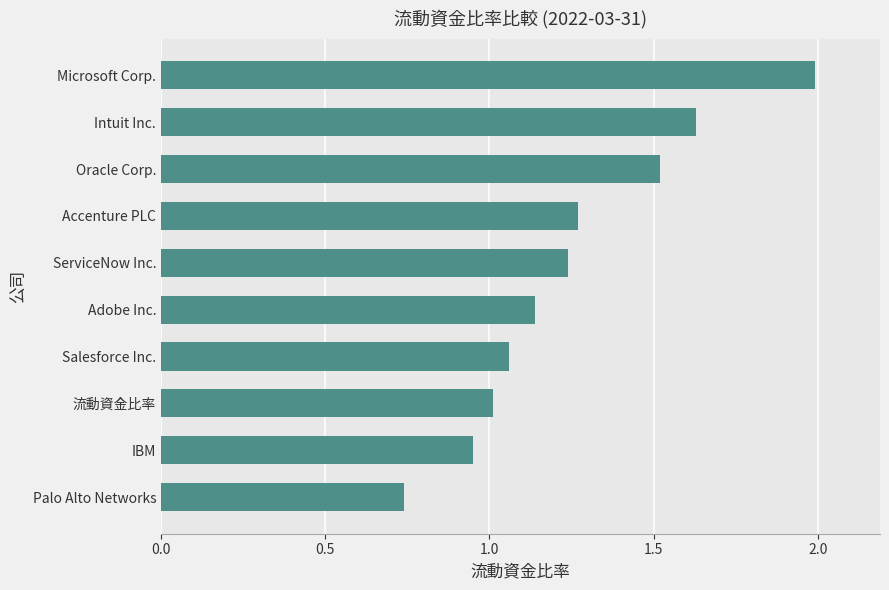

What is the maximum value shown in the chart?

2.0